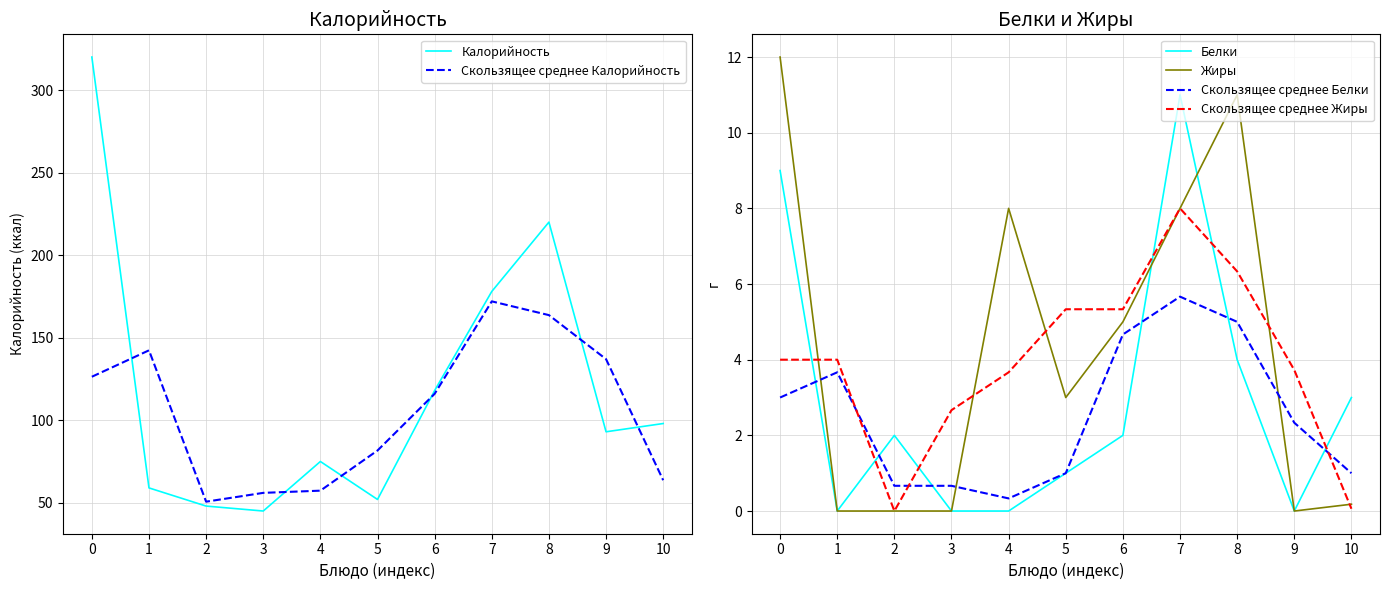

The value of Скользящее среднее Калорийность at 2 is 50.7. True or false?

True